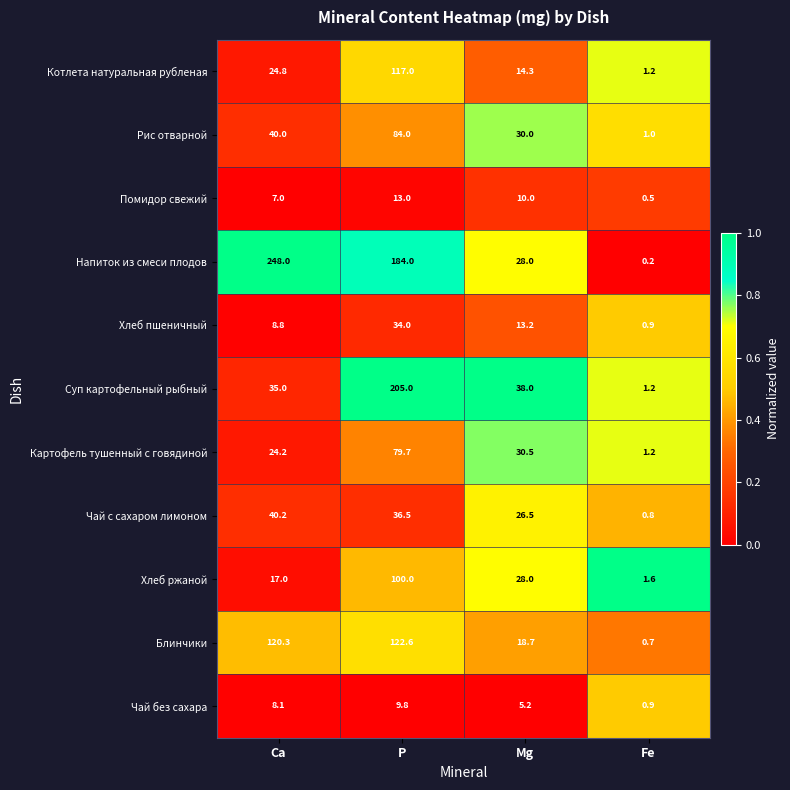

List the series in order of their peak value, lowest first.

Чай без сахара, Помидор свежий, Хлеб пшеничный, Чай с сахаром лимоном, Картофель тушенный с говядиной, Рис отварной, Хлеб ржаной, Котлета натуральная рубленая, Блинчики, Суп картофельный рыбный, Напиток из смеси плодов